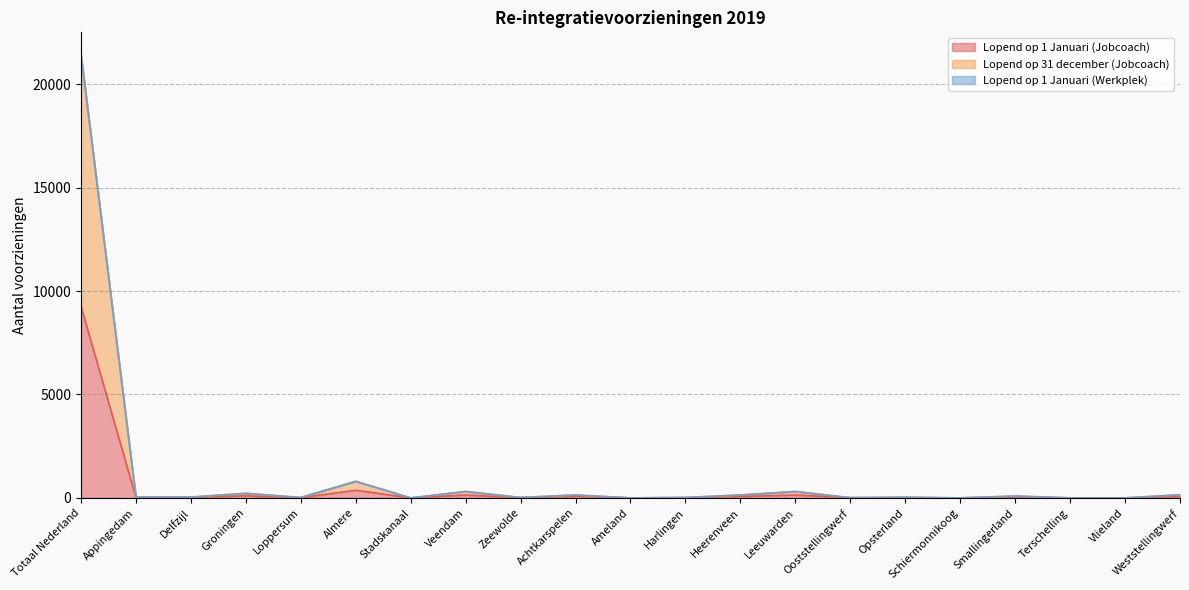

Where does the Lopend op 31 december (Jobcoach) series first go above 40?

Totaal Nederland